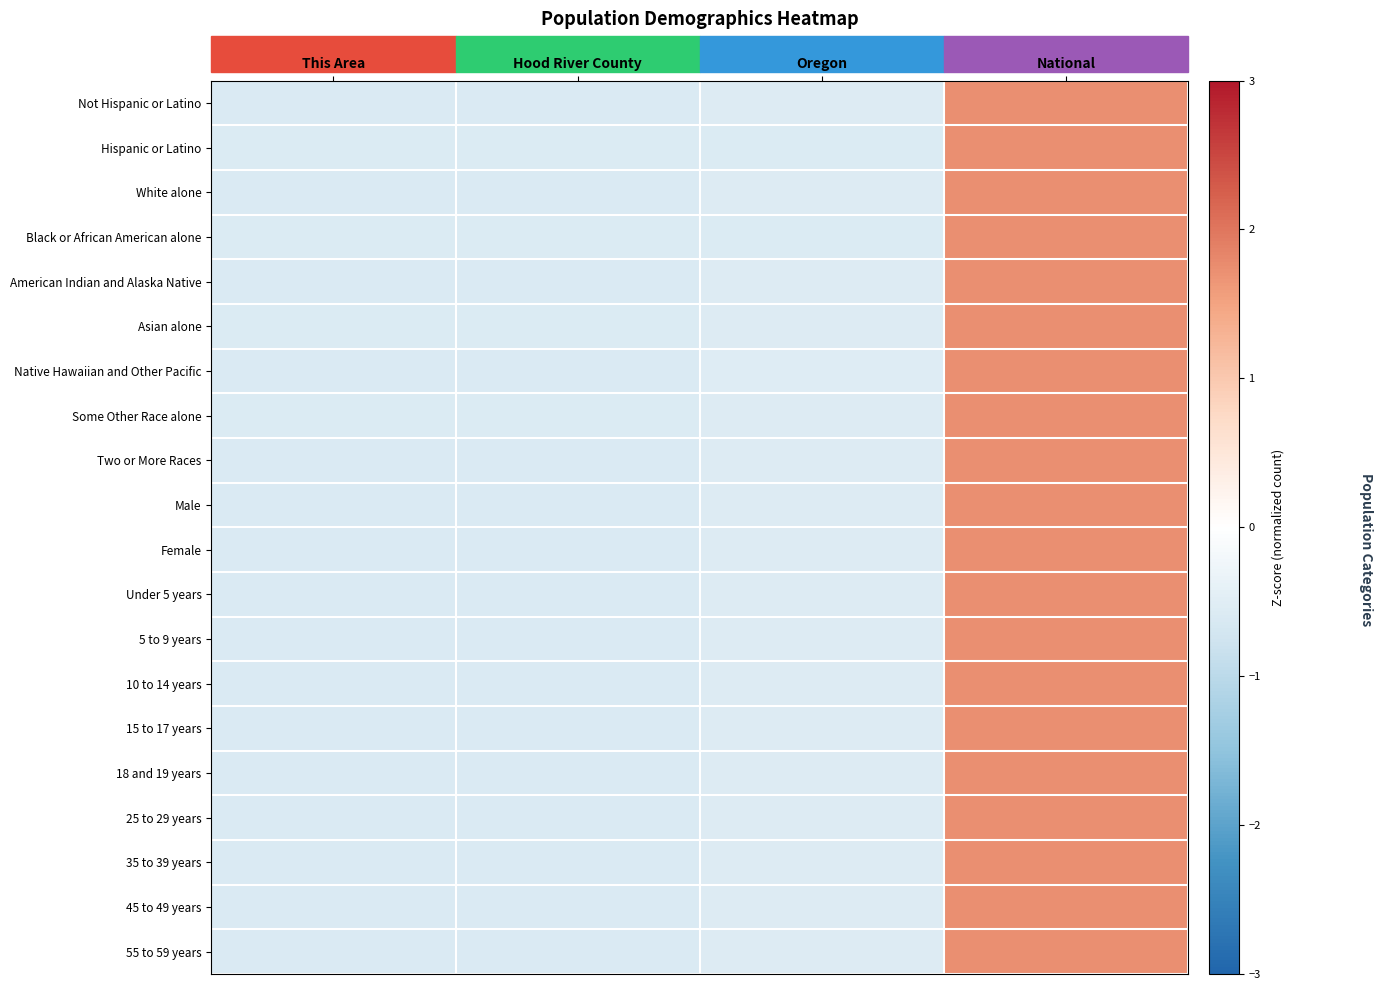

Reading left to right, what are all the values shown in this chart?

Not Hispanic or Latino: This Area=-0.6	Hood River County=-0.6	Oregon=-0.6	National=1.7
Hispanic or Latino: This Area=-0.6	Hood River County=-0.6	Oregon=-0.6	National=1.7
White alone: This Area=-0.6	Hood River County=-0.6	Oregon=-0.6	National=1.7
Black or African American alone: This Area=-0.6	Hood River County=-0.6	Oregon=-0.6	National=1.7
American Indian and Alaska Native: This Area=-0.6	Hood River County=-0.6	Oregon=-0.5	National=1.7
Asian alone: This Area=-0.6	Hood River County=-0.6	Oregon=-0.6	National=1.7
Native Hawaiian and Other Pacific: This Area=-0.6	Hood River County=-0.6	Oregon=-0.5	National=1.7
Some Other Race alone: This Area=-0.6	Hood River County=-0.6	Oregon=-0.6	National=1.7
Two or More Races: This Area=-0.6	Hood River County=-0.6	Oregon=-0.6	National=1.7
Male: This Area=-0.6	Hood River County=-0.6	Oregon=-0.6	National=1.7
Female: This Area=-0.6	Hood River County=-0.6	Oregon=-0.6	National=1.7
Under 5 years: This Area=-0.6	Hood River County=-0.6	Oregon=-0.6	National=1.7
5 to 9 years: This Area=-0.6	Hood River County=-0.6	Oregon=-0.6	National=1.7
10 to 14 years: This Area=-0.6	Hood River County=-0.6	Oregon=-0.6	National=1.7
15 to 17 years: This Area=-0.6	Hood River County=-0.6	Oregon=-0.6	National=1.7
18 and 19 years: This Area=-0.6	Hood River County=-0.6	Oregon=-0.6	National=1.7
25 to 29 years: This Area=-0.6	Hood River County=-0.6	Oregon=-0.6	National=1.7
35 to 39 years: This Area=-0.6	Hood River County=-0.6	Oregon=-0.6	National=1.7
45 to 49 years: This Area=-0.6	Hood River County=-0.6	Oregon=-0.6	National=1.7
55 to 59 years: This Area=-0.6	Hood River County=-0.6	Oregon=-0.6	National=1.7